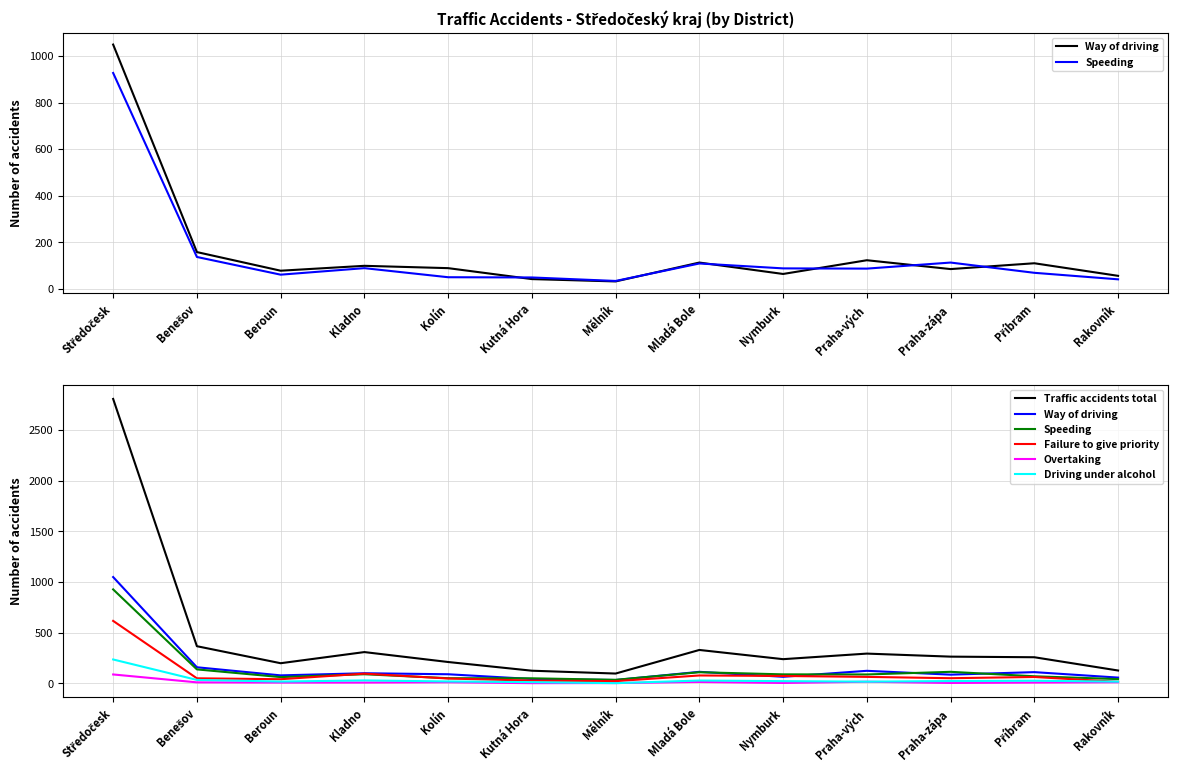

What are all the series names shown in the legend?

Way of driving, Speeding, Traffic accidents total, Failure to give priority, Overtaking, Driving under alcohol